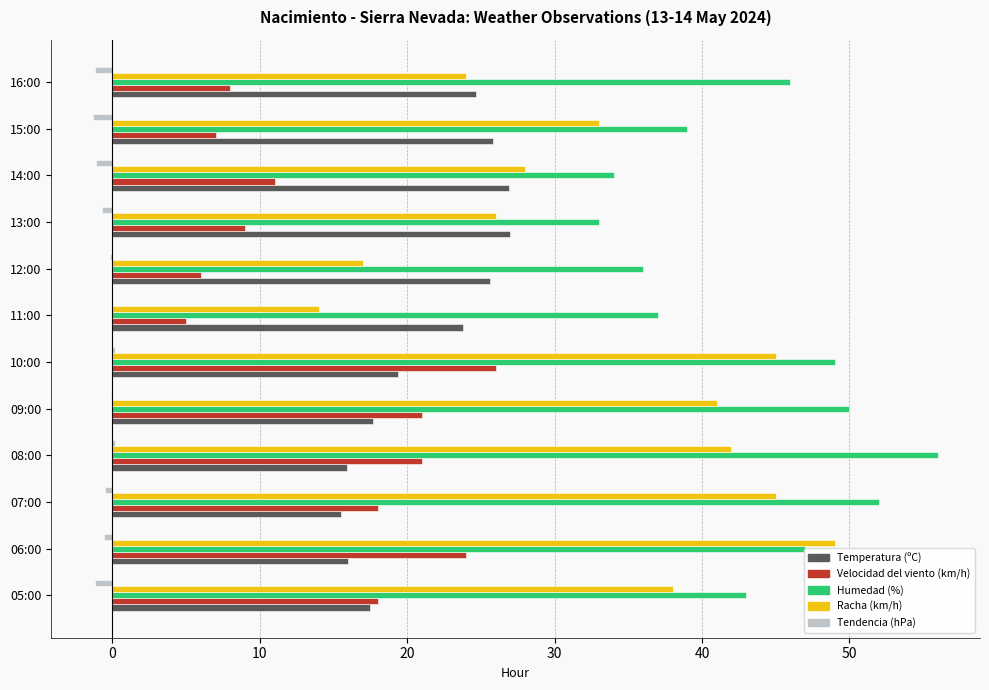

Which series has the largest total across all categories?

Humedad (%)